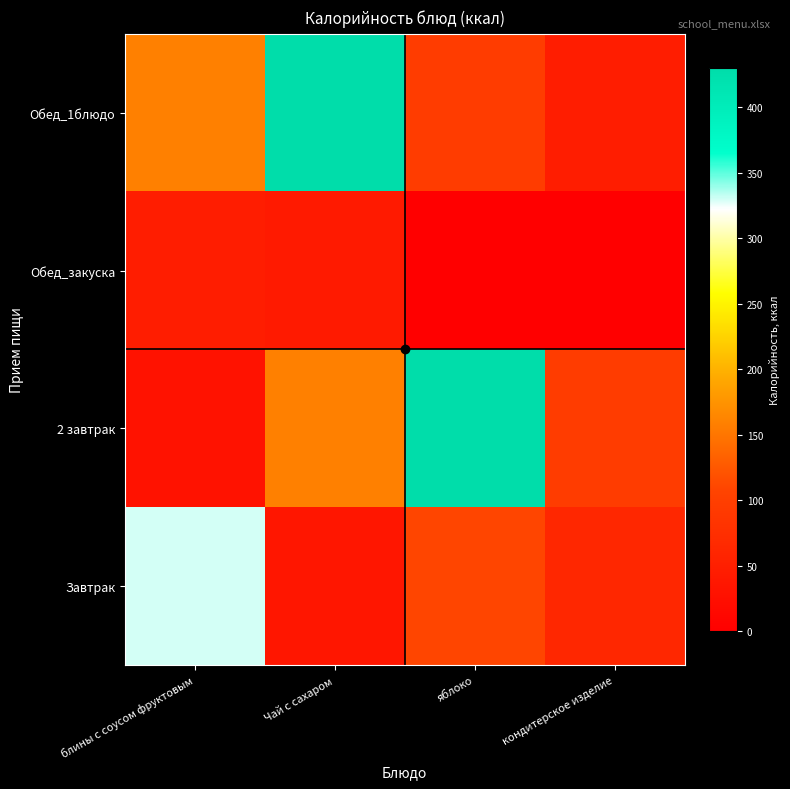

At блины с соусом фруктовым, list the series in order from smallest to largest.

2 завтрак, Обед_закуска, Обед_1блюдо, Завтрак